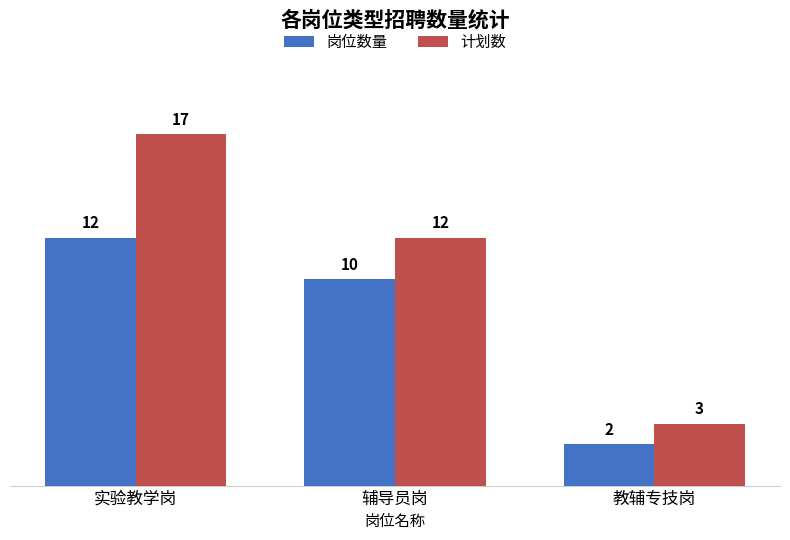

Which series has the largest total across all categories?

计划数